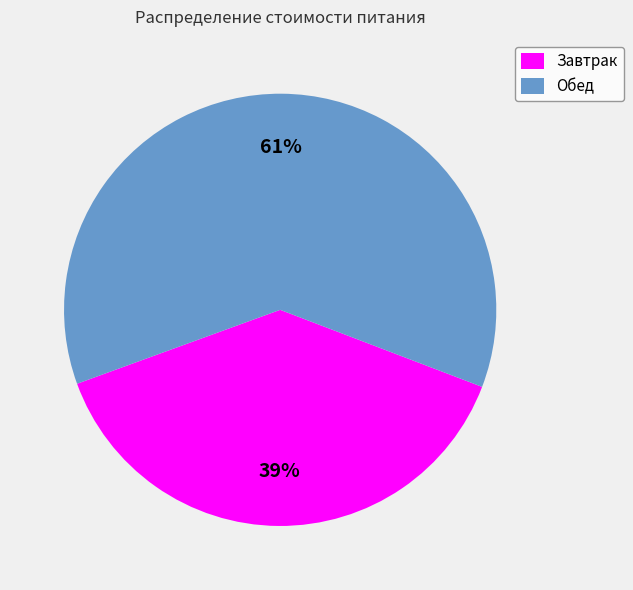

To the nearest percent, what is the combined percentage of Обед and Завтрак?

100%